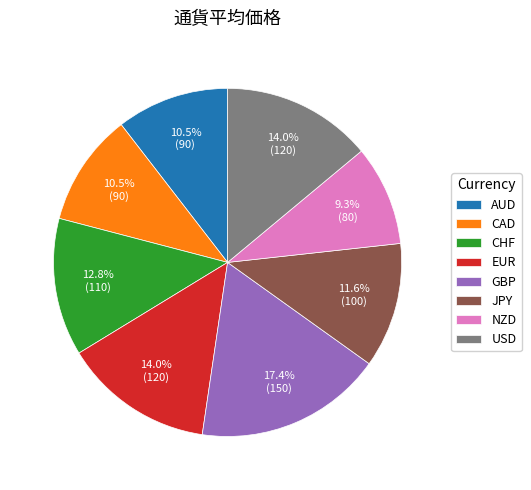

What is the total percentage of NZD and AUD?

19.8%